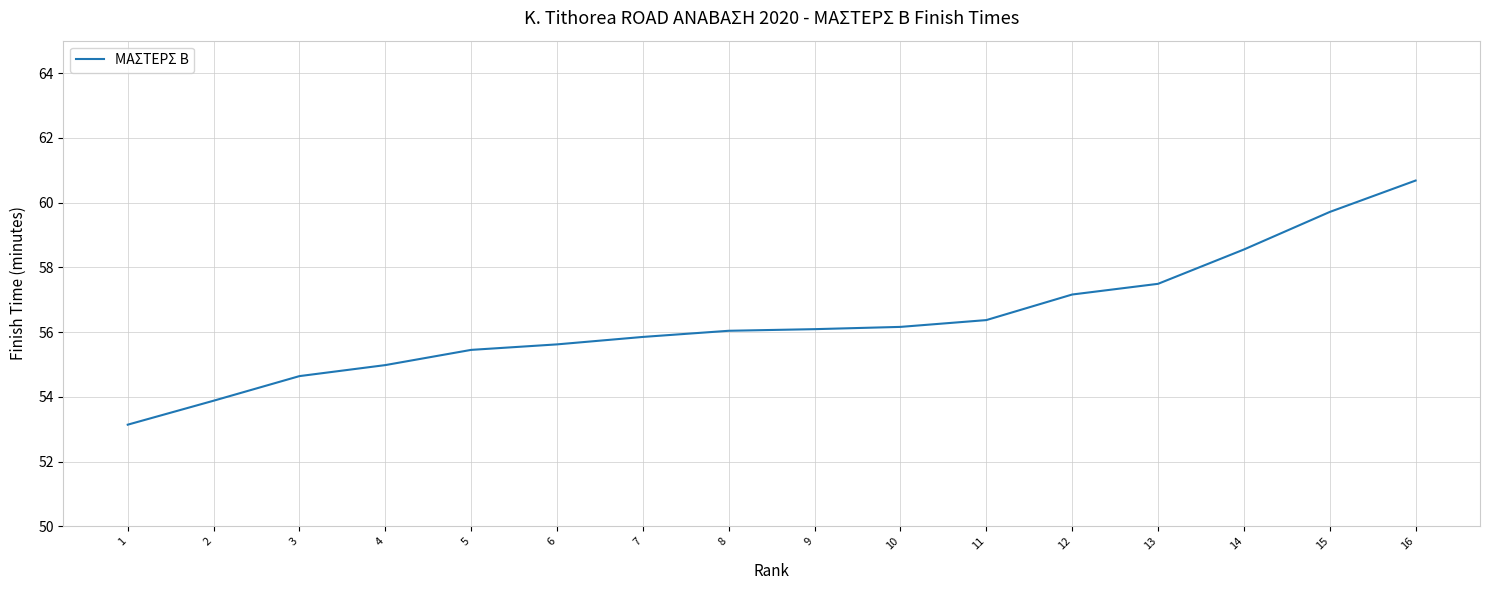

True or false: the data shows 56.4 at 11.

True